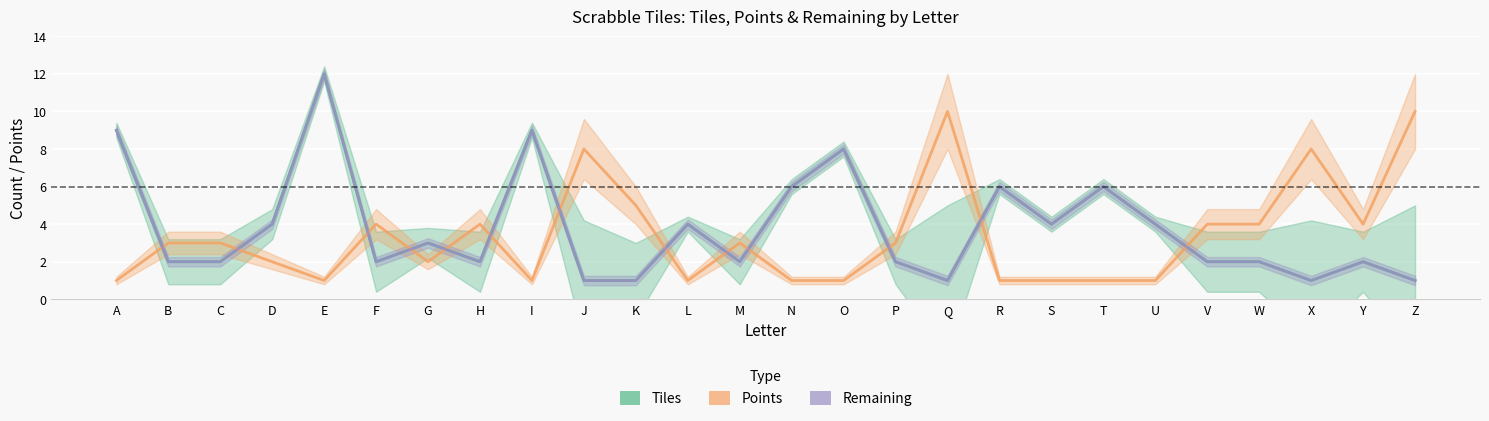

The value of Points at Z is 6. True or false?

False